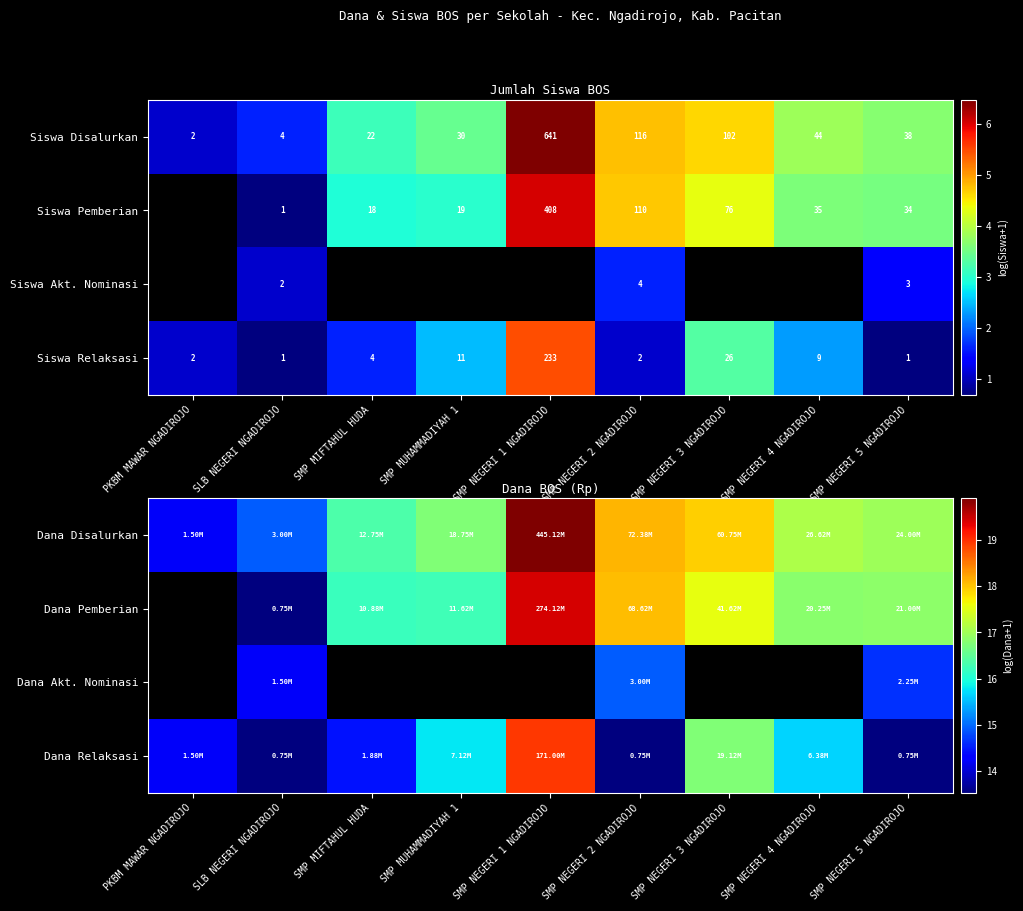

Between SMP NEGERI 3 NGADIROJO and SMP MIFTAHUL HUDA, which is larger?

SMP NEGERI 3 NGADIROJO